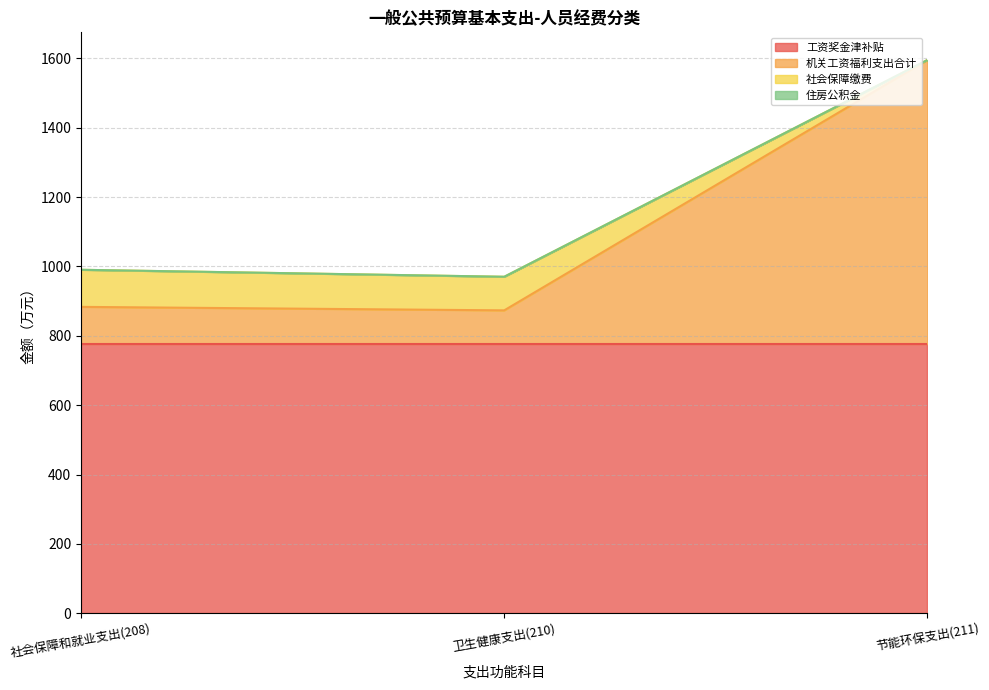

What is the total value across all series at 社会保障和就业支出(208)?

990.4